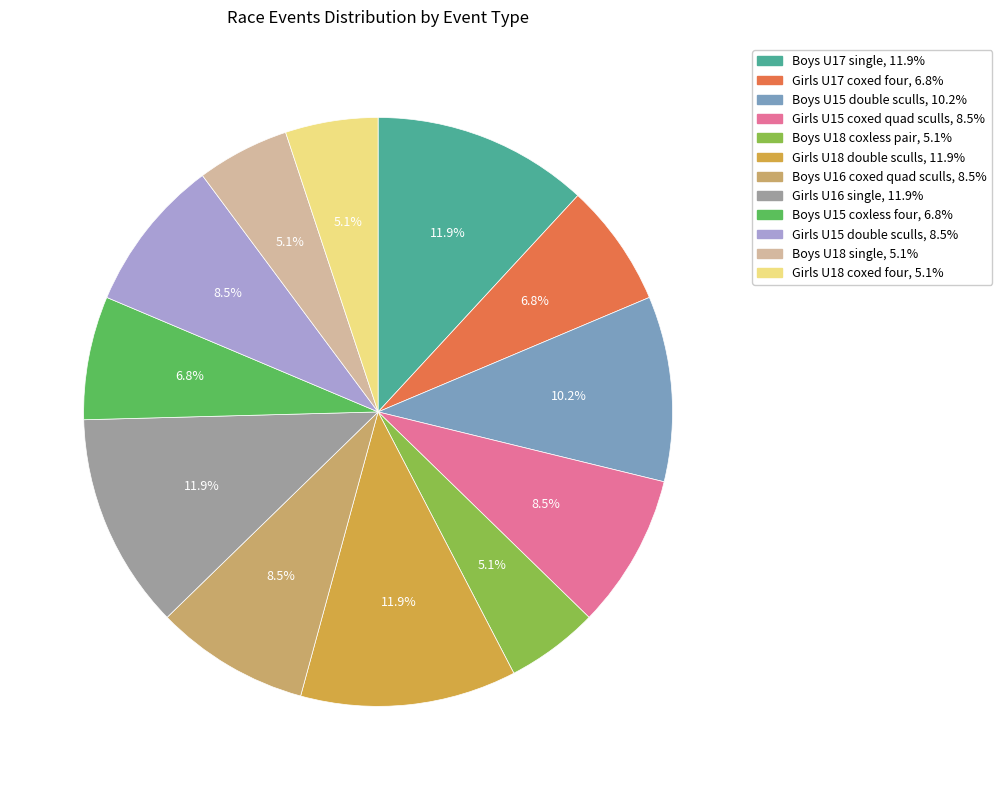

Does any single category account for the majority?

No